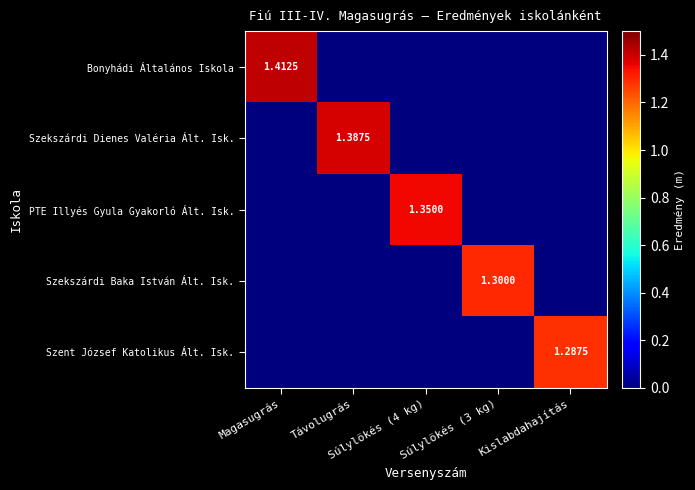

True or false: Bonyhádi Általános Iskola has a value of 1.4 at Magasugrás.

True